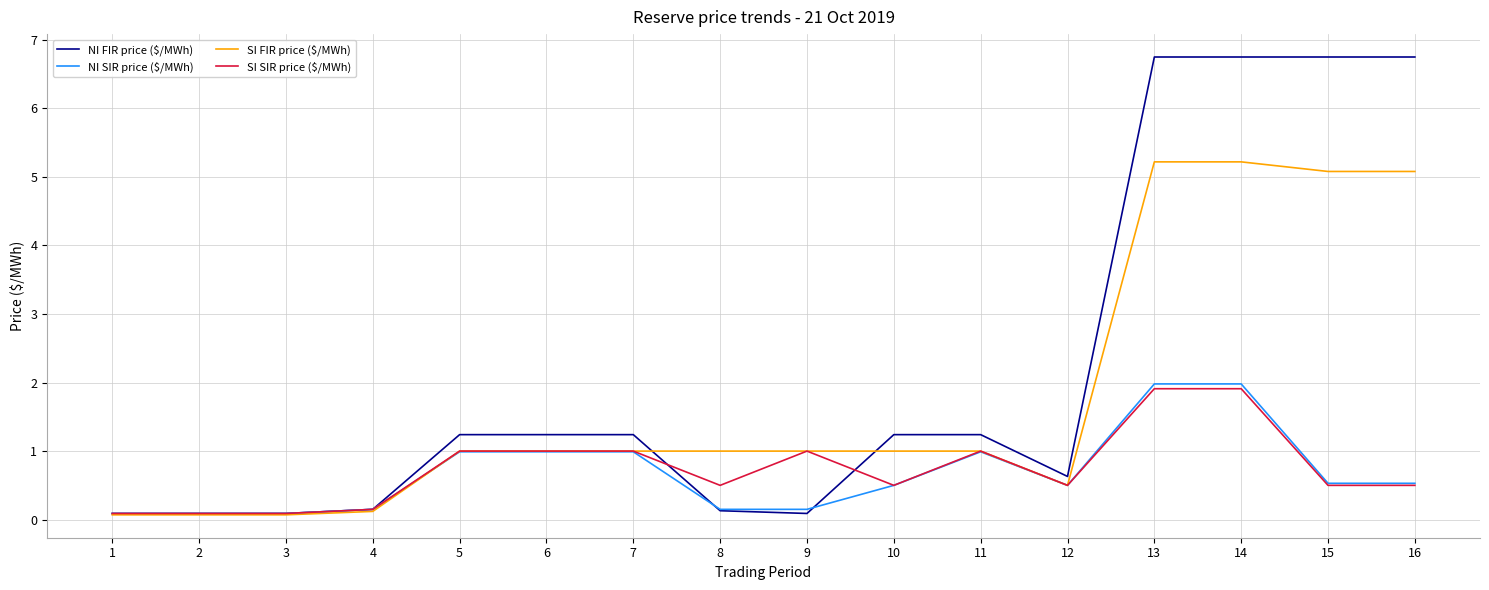

What is the spread (max minus min) of values at 13?

4.8